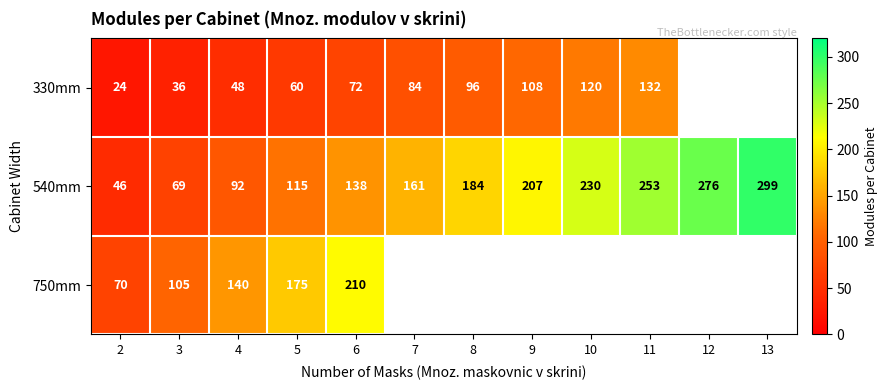

At which label is 540mm closest to 172?

7